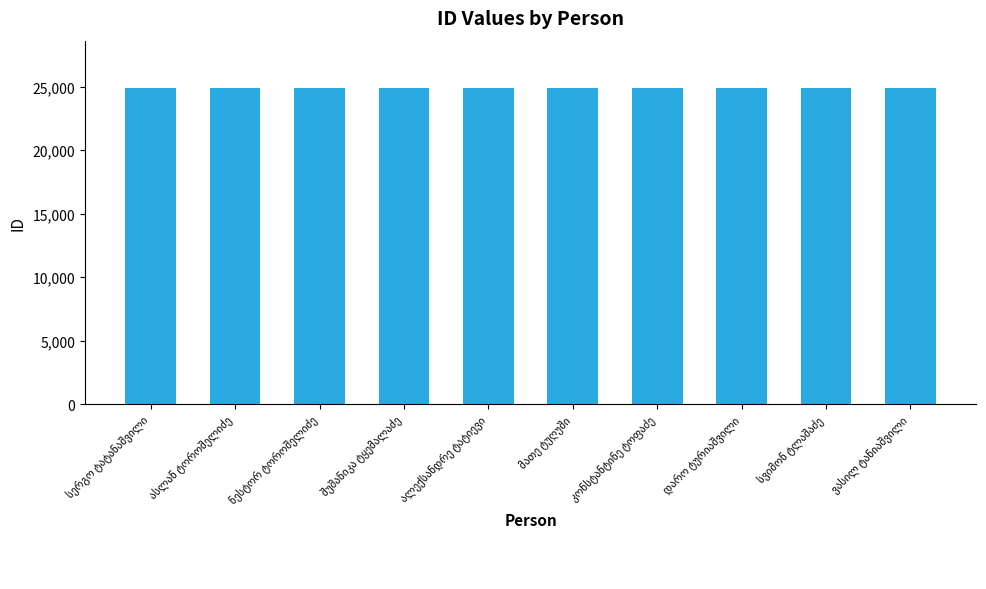

What is the sum of all values?

248959